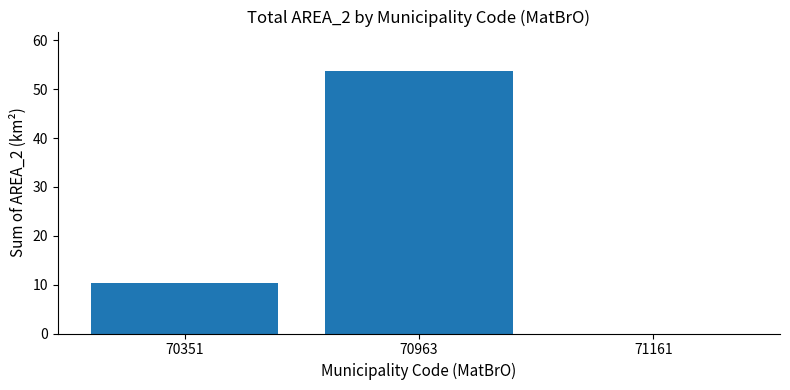

Which category has the highest value across all series?

70963